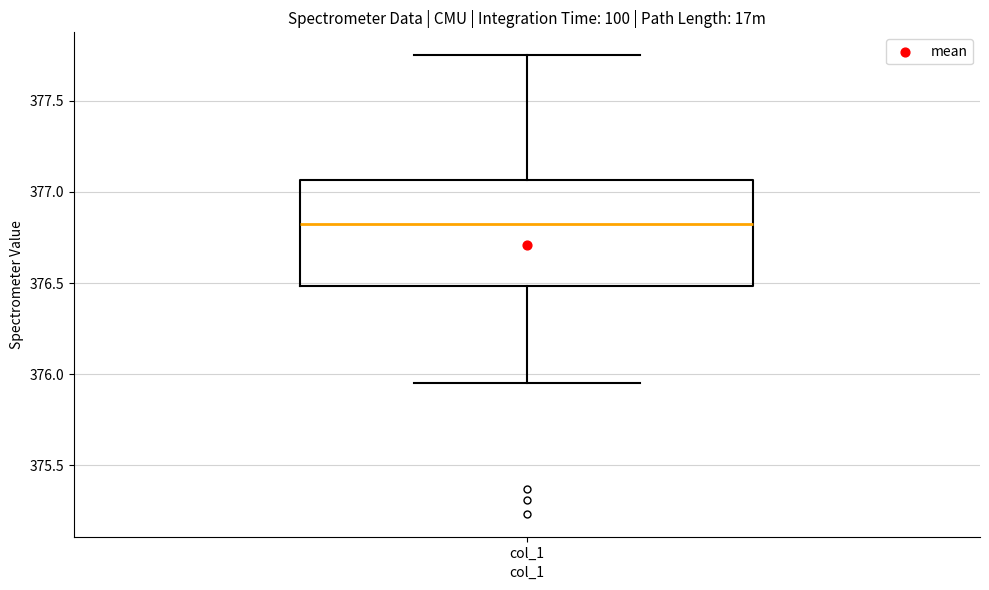

Where is the lower edge of the box for col_1 on the y-axis? The values are not printed on the chart, so give them approximately, as read against the axis.

376.50